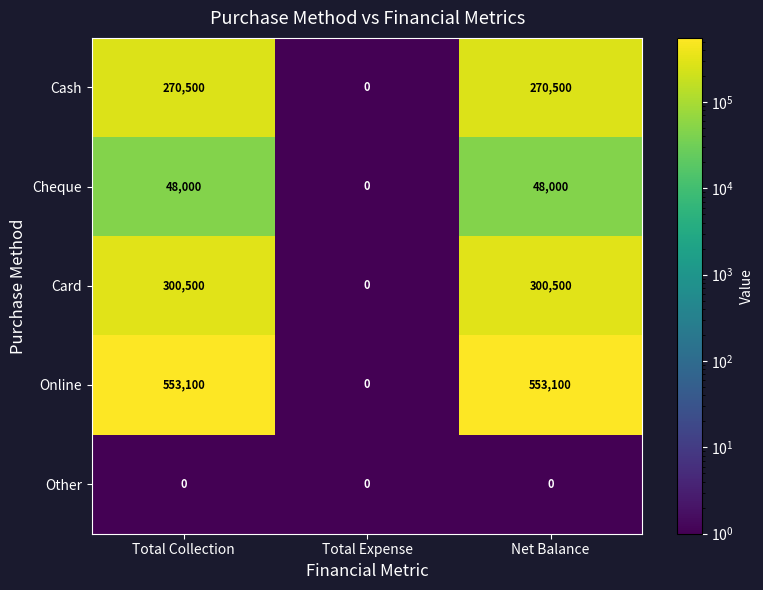

What is the sum of the Online values at Total Expense and Net Balance?

553100